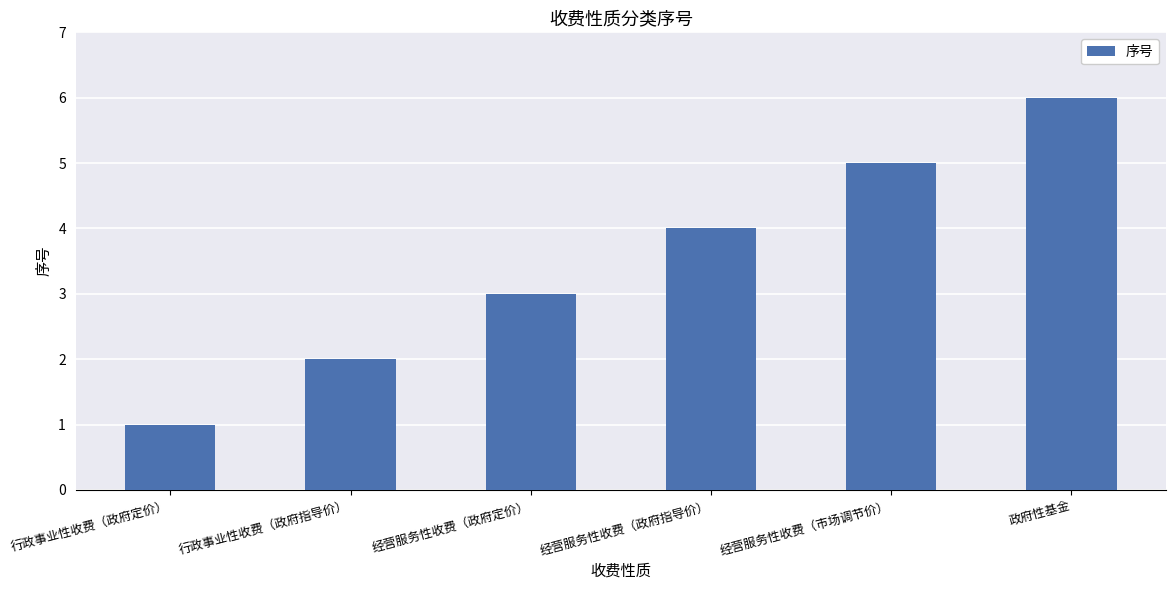

Where is the data nearest to the value 3?

经营服务性收费（政府定价）